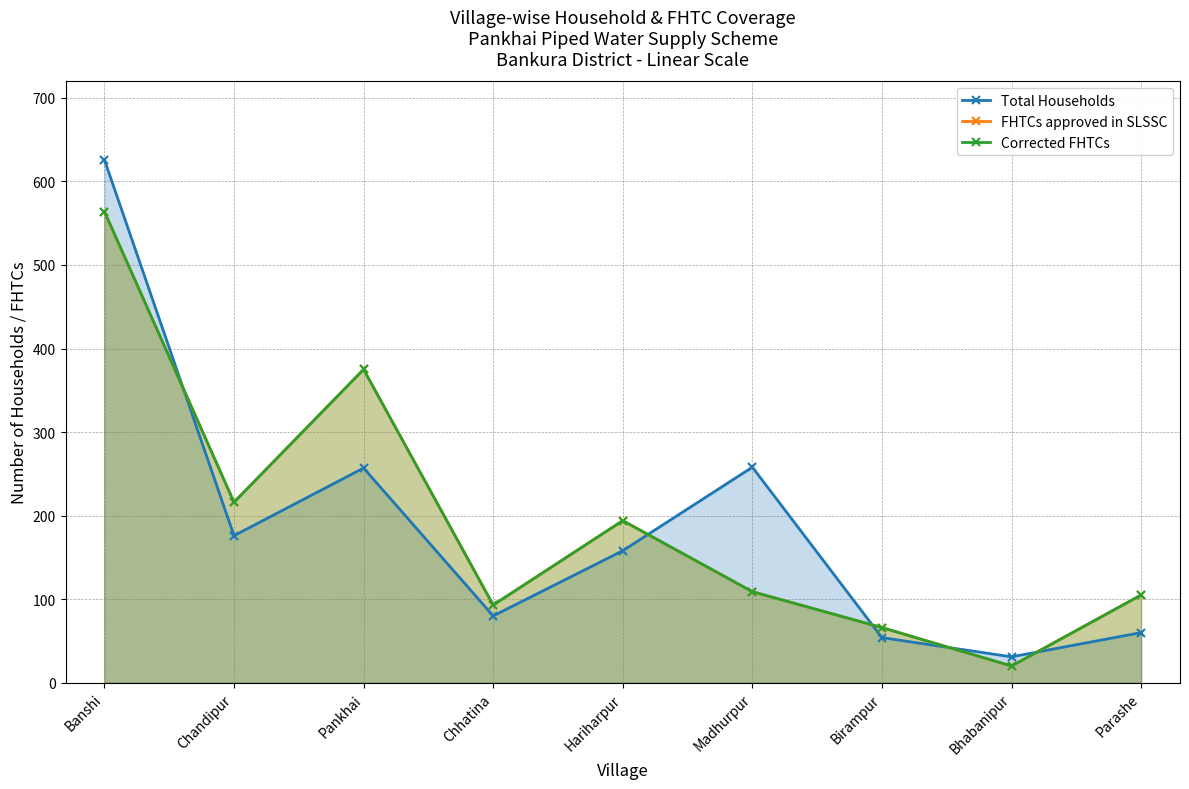

Where is the first local maximum for Corrected FHTCs?

Pankhai